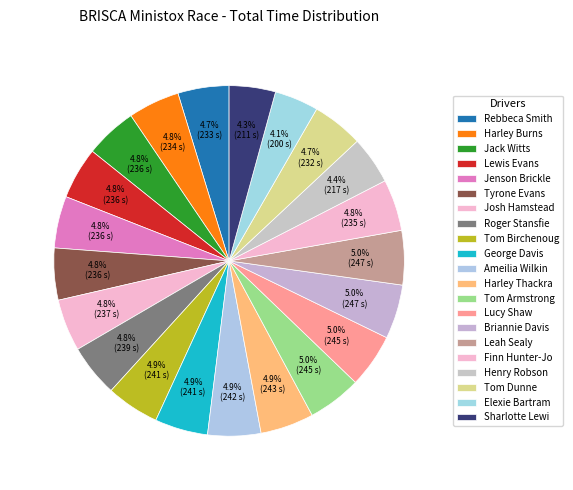

Do Tom Dunne and Tyrone Evans together represent more than half of the pie?

No